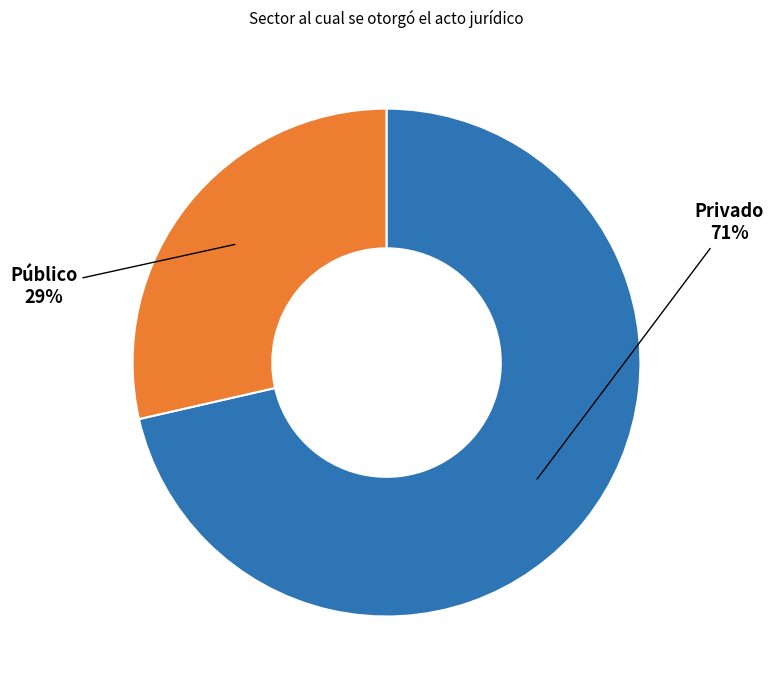

Between Público and Privado, which is larger?

Privado